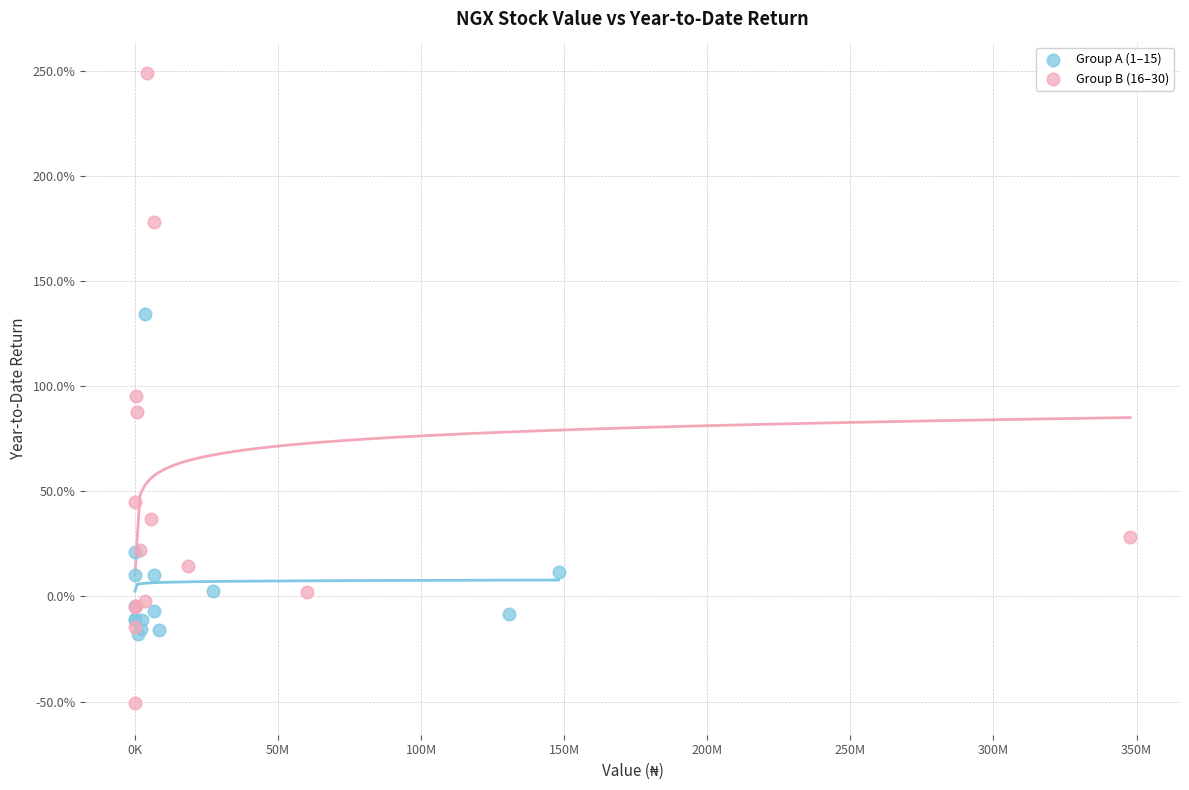

What are all the series names shown in the legend?

Group A (1–15), Group B (16–30)